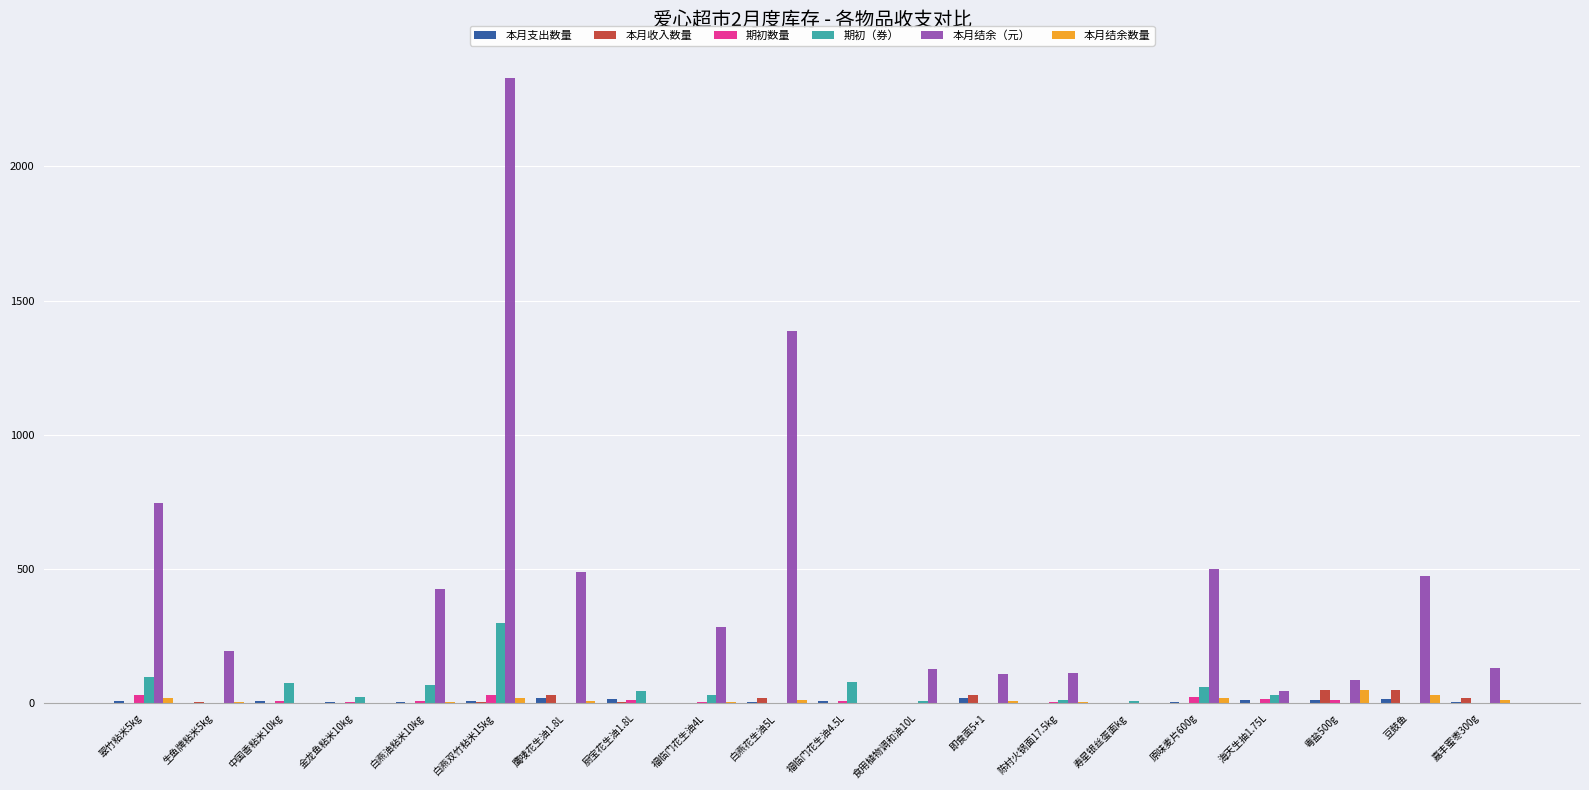

Between 鹰唛花生油1.8L and 白燕花生油5L, which series saw the biggest shift?

本月结余（元）